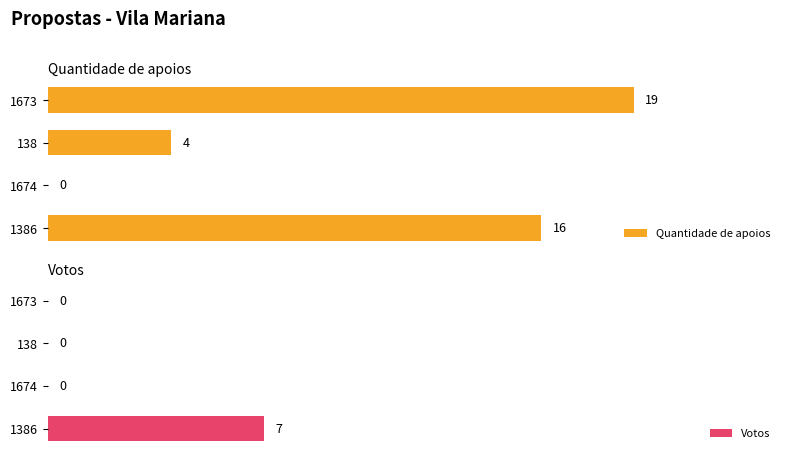

Reading left to right, list all the values displayed in this chart.

Quantidade de apoios: 16	0	4	19
Votos: 7	0	0	0